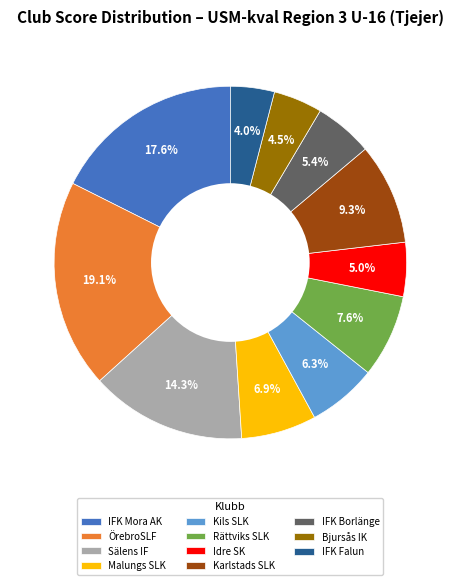

Does ÖrebroSLF account for over 50% of the chart?

No